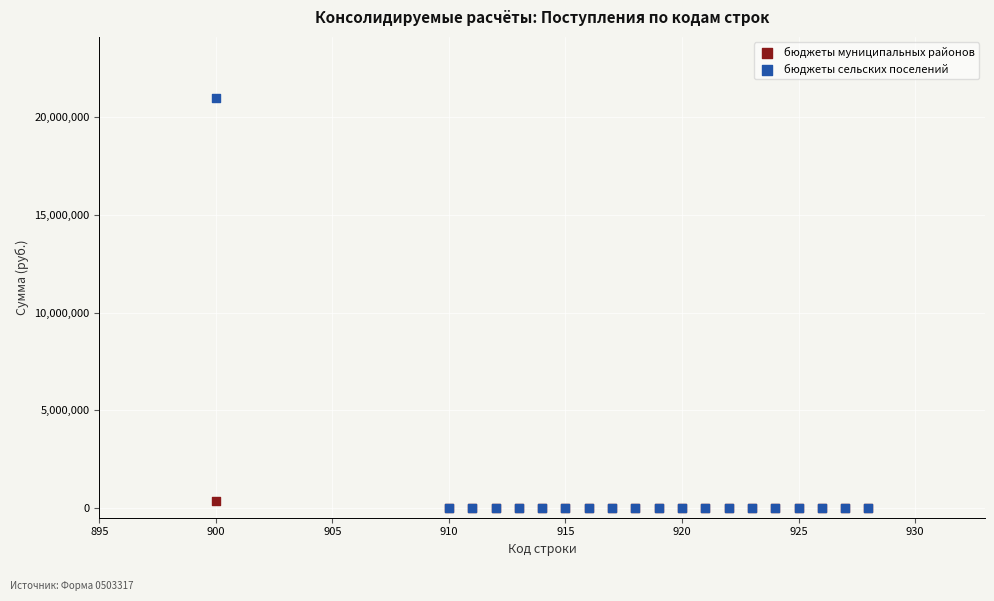

What are all the series names shown in the legend?

бюджеты муниципальных районов, бюджеты сельских поселений